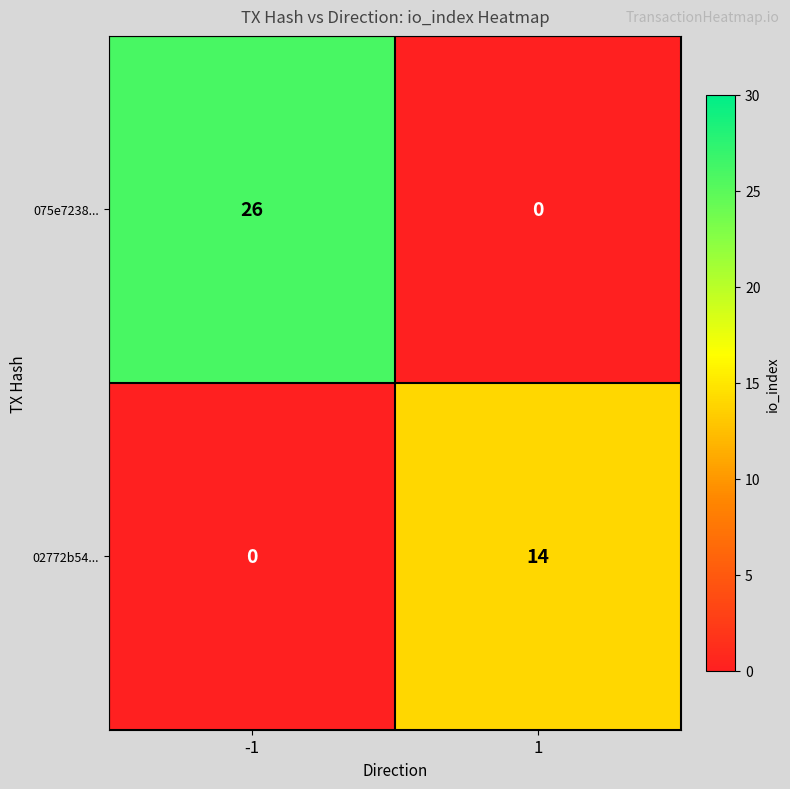

Which label corresponds to the largest value in the chart?

-1